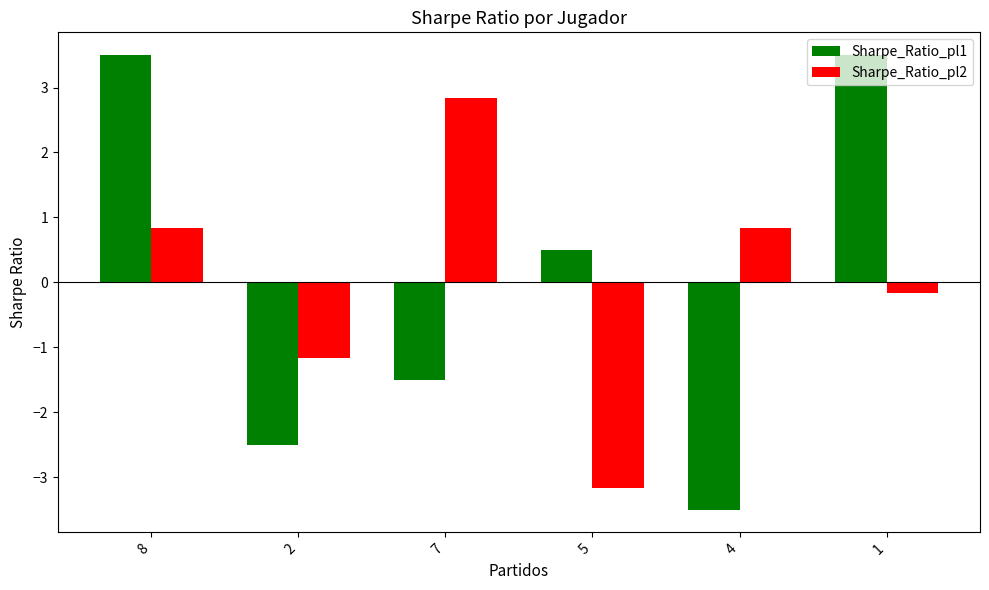

Reading left to right, list all the values displayed in this chart.

Sharpe_Ratio_pl1: 8=3.5	2=-2.5	7=-1.5	5=0.5	4=-3.5	1=3.5
Sharpe_Ratio_pl2: 8=0.8	2=-1.2	7=2.8	5=-3.2	4=0.8	1=-0.2